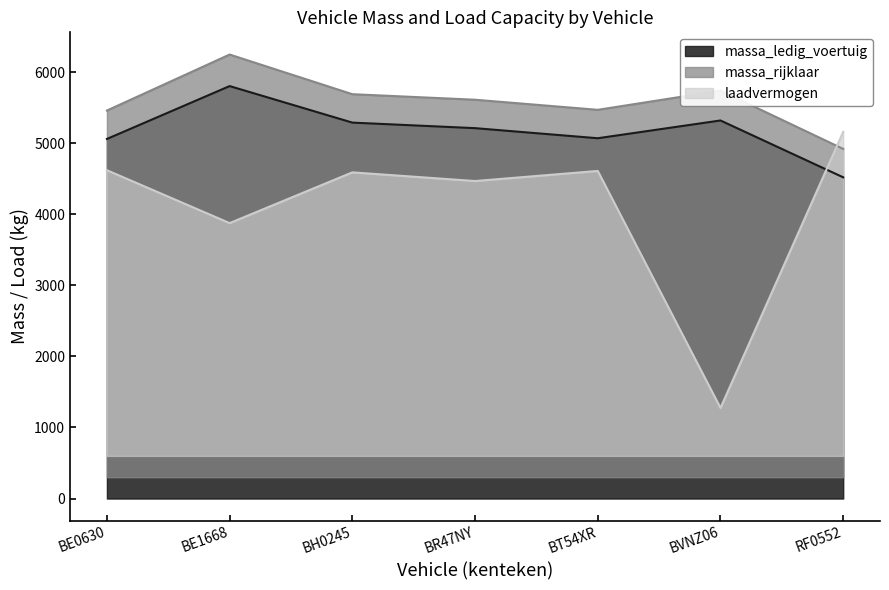

Which series changed the most between BH0245 and BVNZ06?

laadvermogen